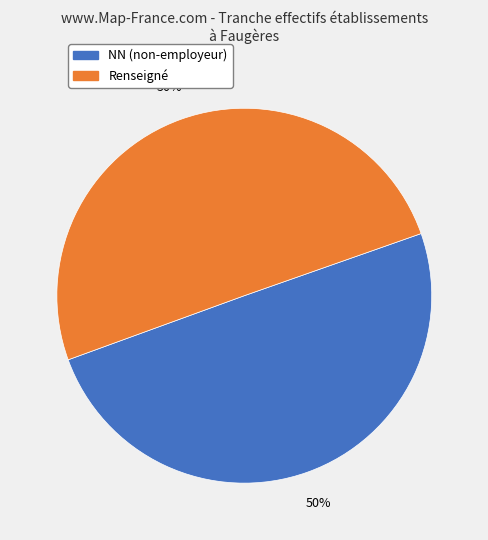

To the nearest percent, what percentage of the pie is NN (non-employeur)?

50%